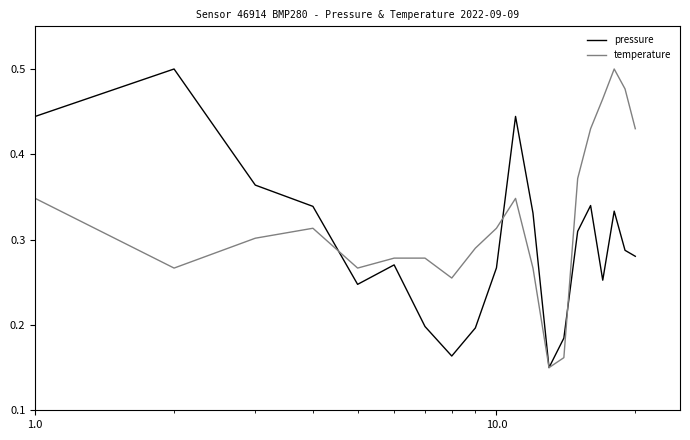

List the series in order of their overall mean, lowest first.

pressure, temperature